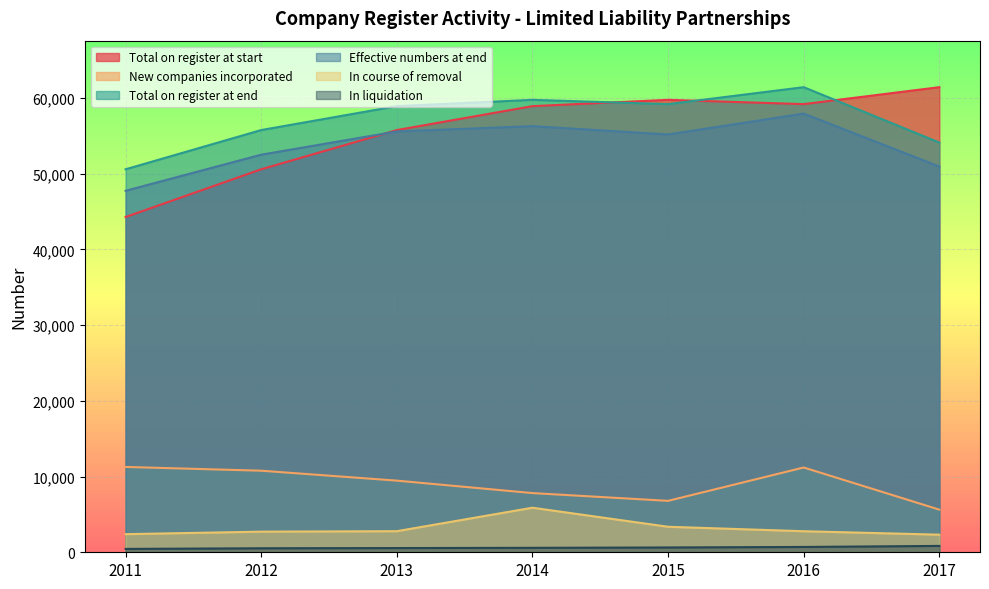

What is the smallest value displayed?

444